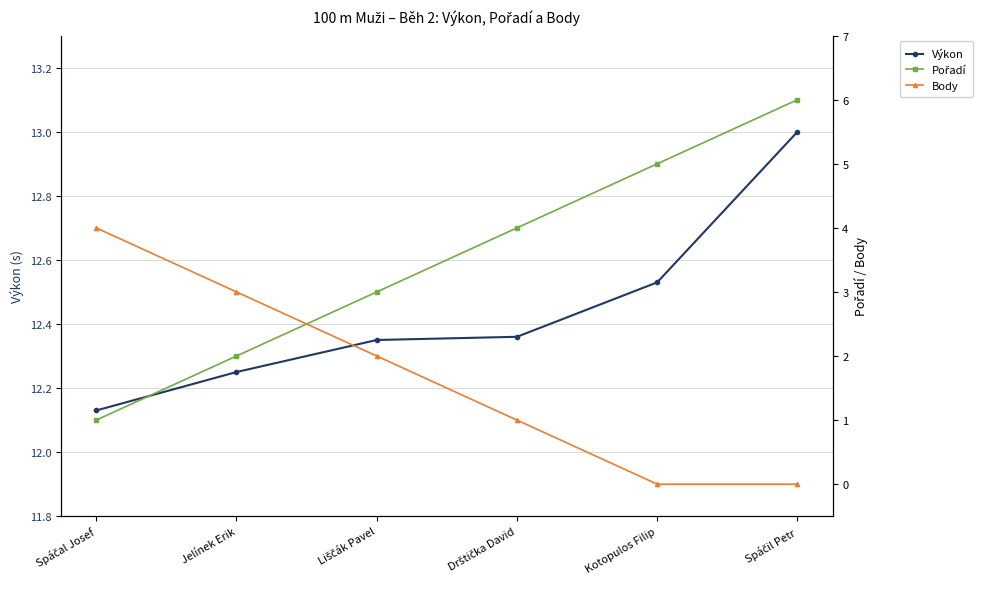

True or false: Pořadí and Výkon intersect in this chart.

False